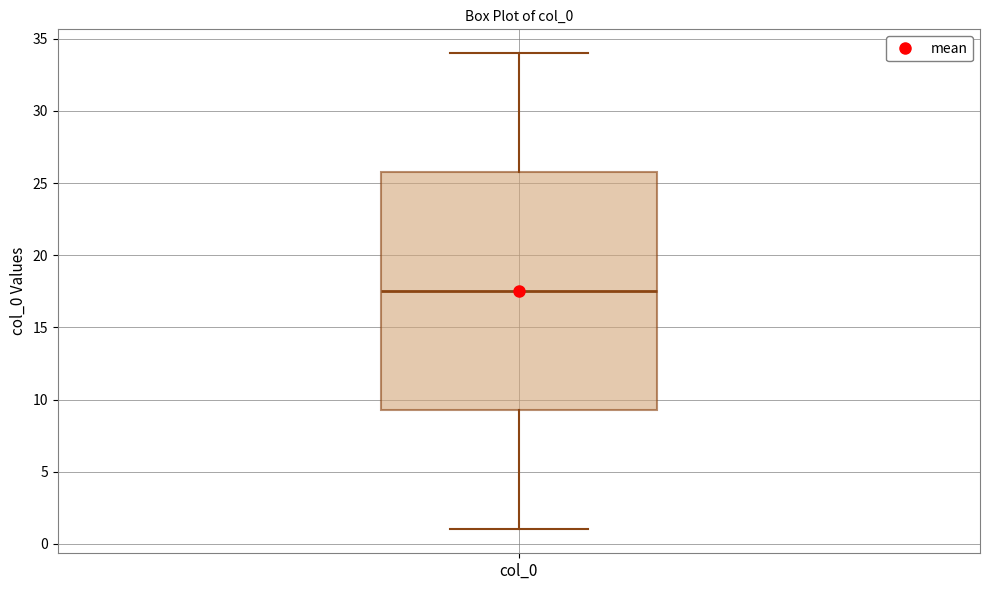

Read this box plot against the y-axis: the position of the median line, the range covered by the box, and the ends of both whiskers. The values are not printed on the chart, so give them approximately, as read against the axis.

median 17.5, box 9.5 to 26.0, whiskers 1.0 to 34.0